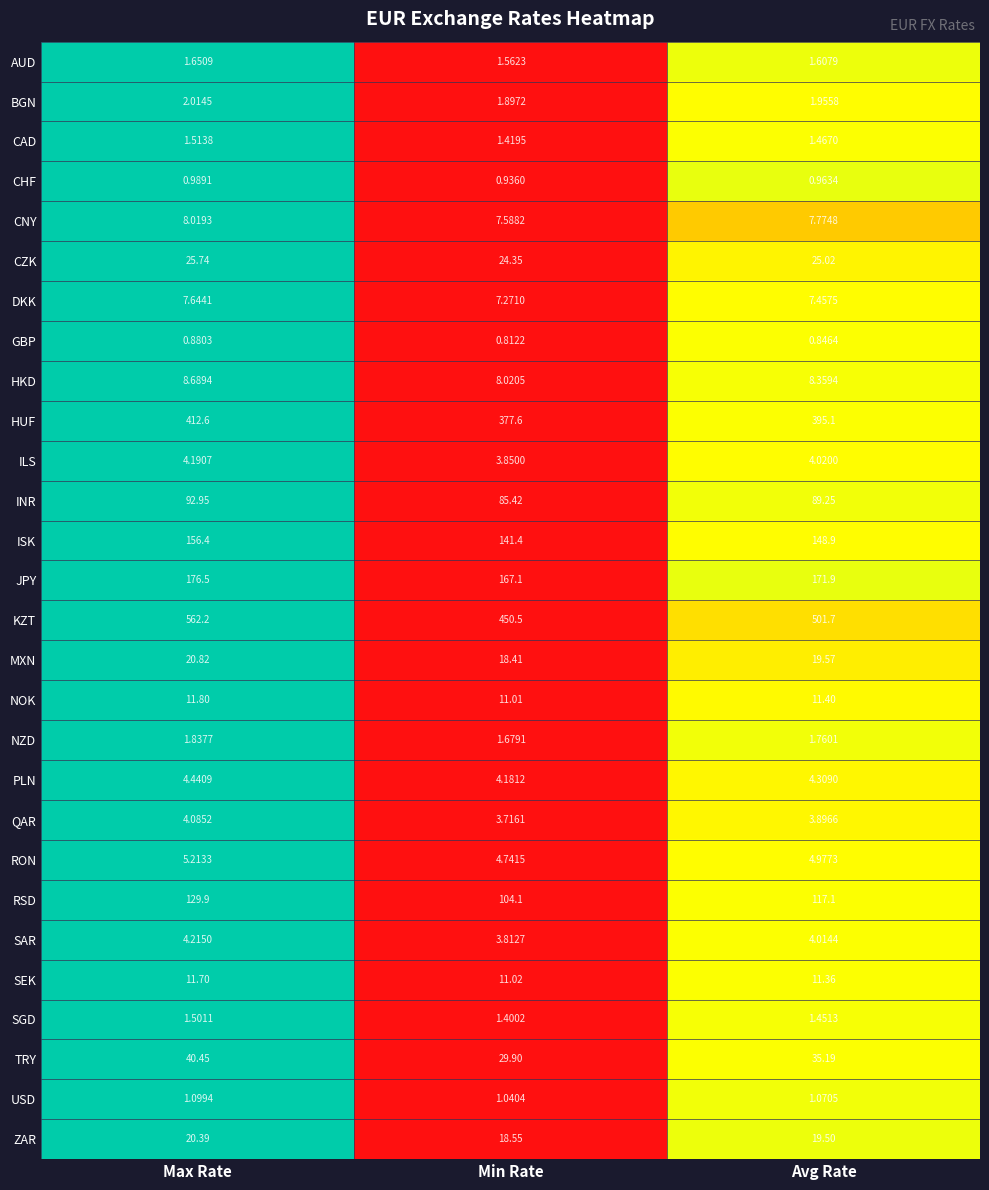

Which category has the lowest value in the HKD series?

Min Rate